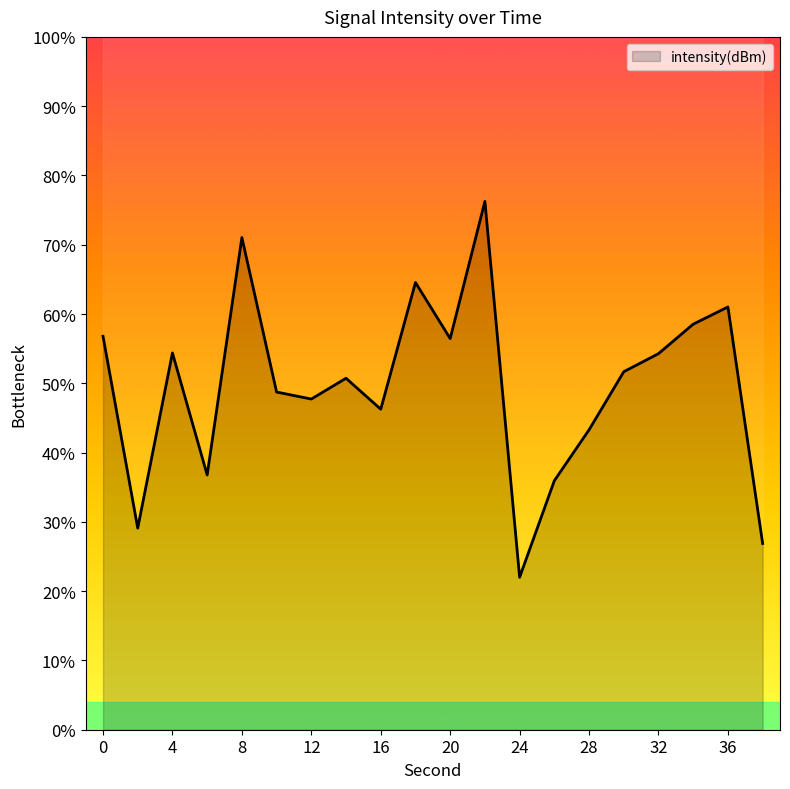

Which category has the highest value across all series?

22